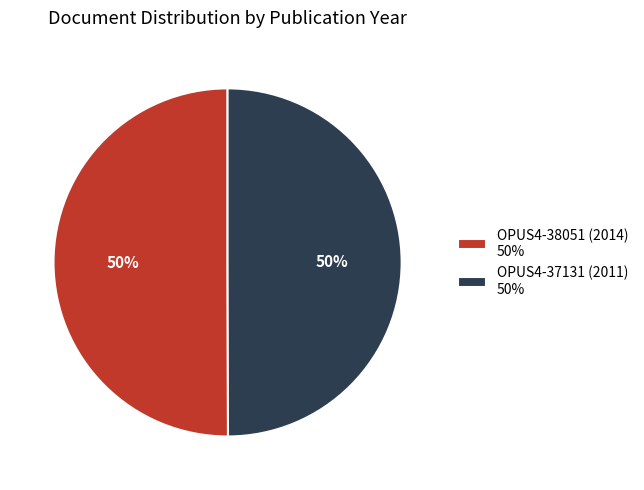

Combined, do OPUS4-38051 (2014) 50% and OPUS4-37131 (2011) 50% account for over 50%?

Yes